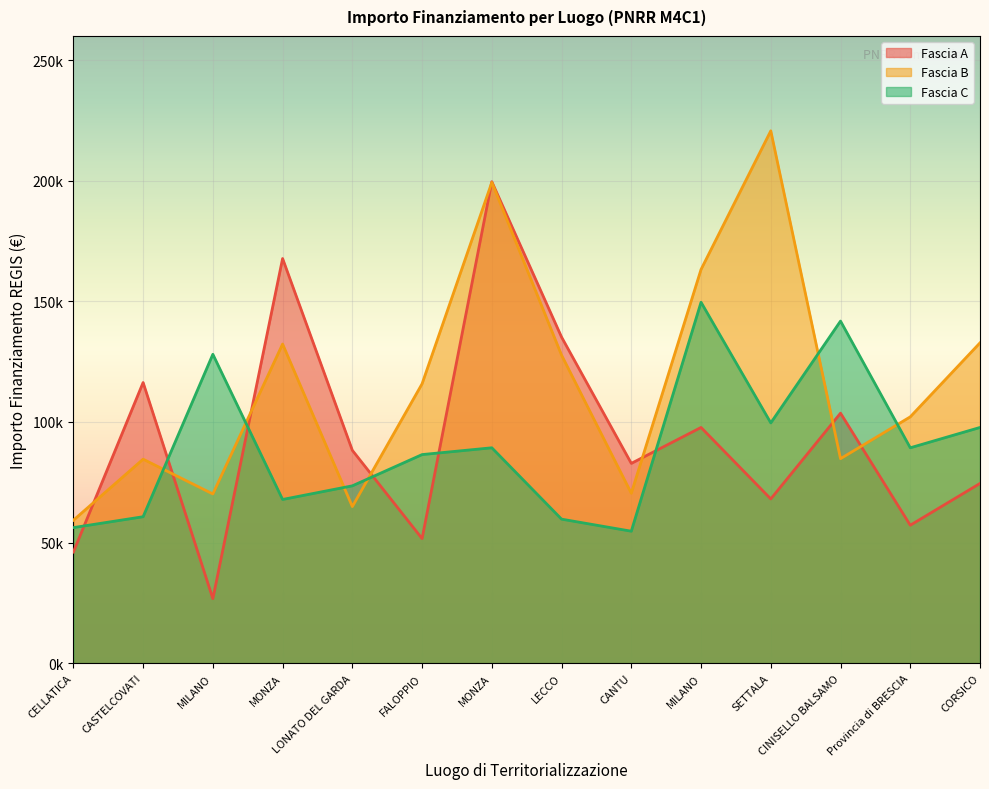

What is the greatest value displayed?

220663.0